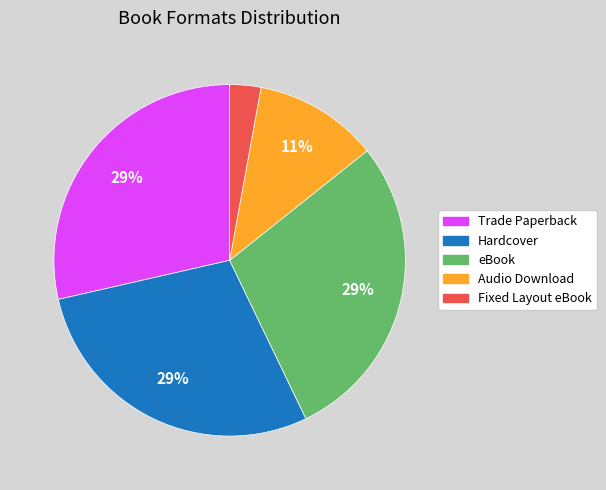

To the nearest percent, what portion does Hardcover represent?

29%